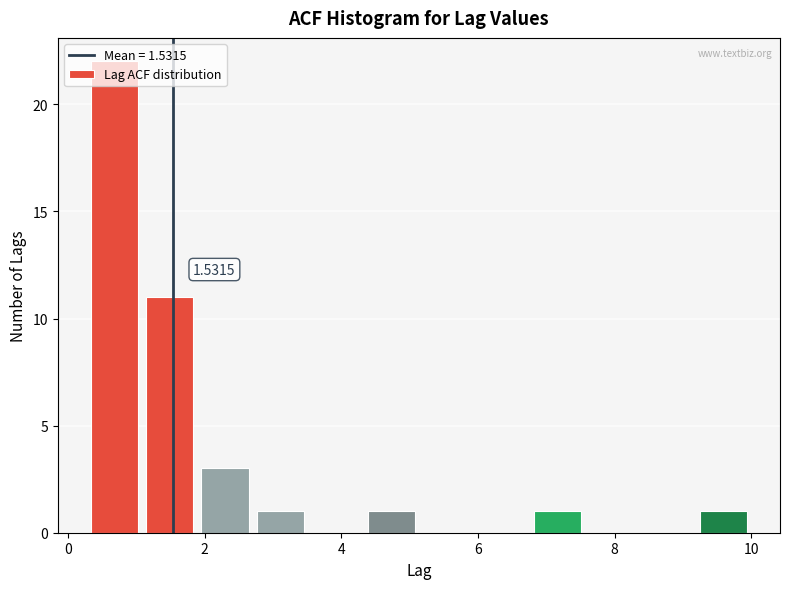

Over which range of the x-axis is the bar tallest?

0.2 to 1.0